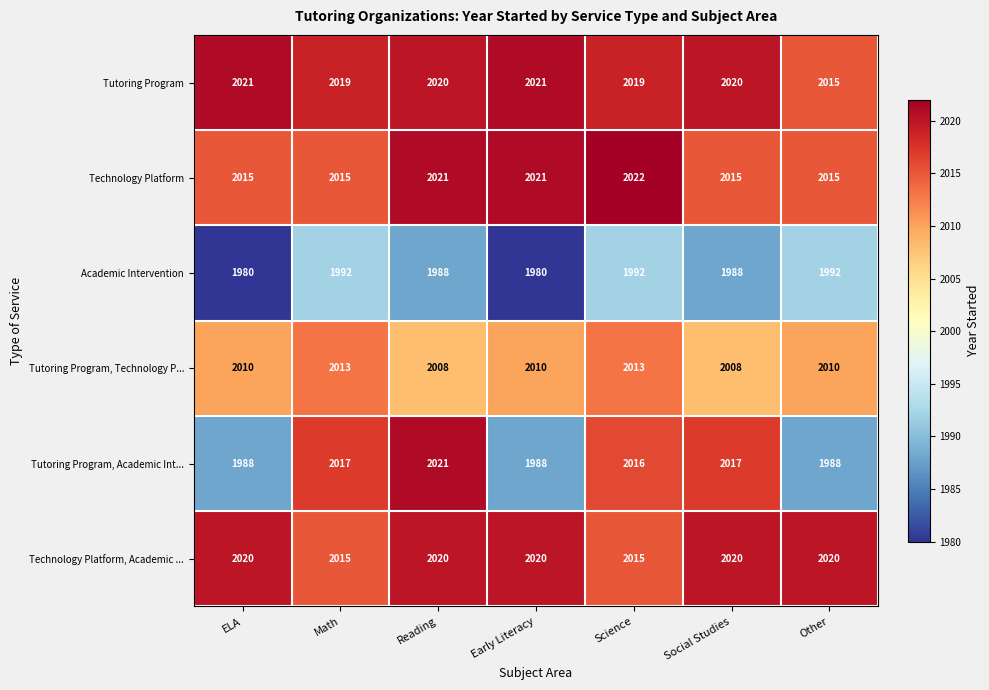

True or false: Tutoring Program, Technology P... has a value of 3256 at Math.

False